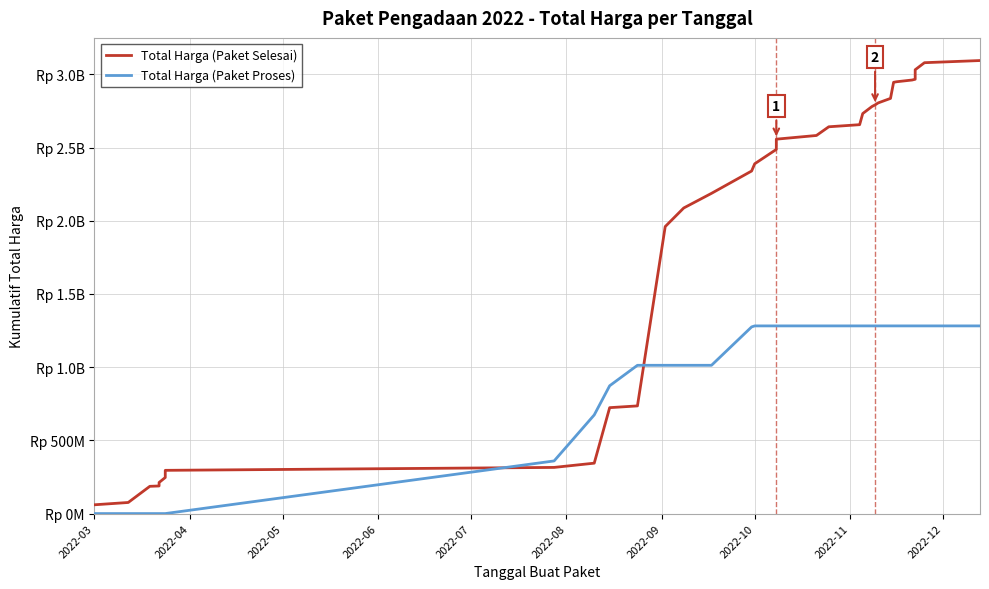

At which category does the chart reach its minimum across all series?

2022-03